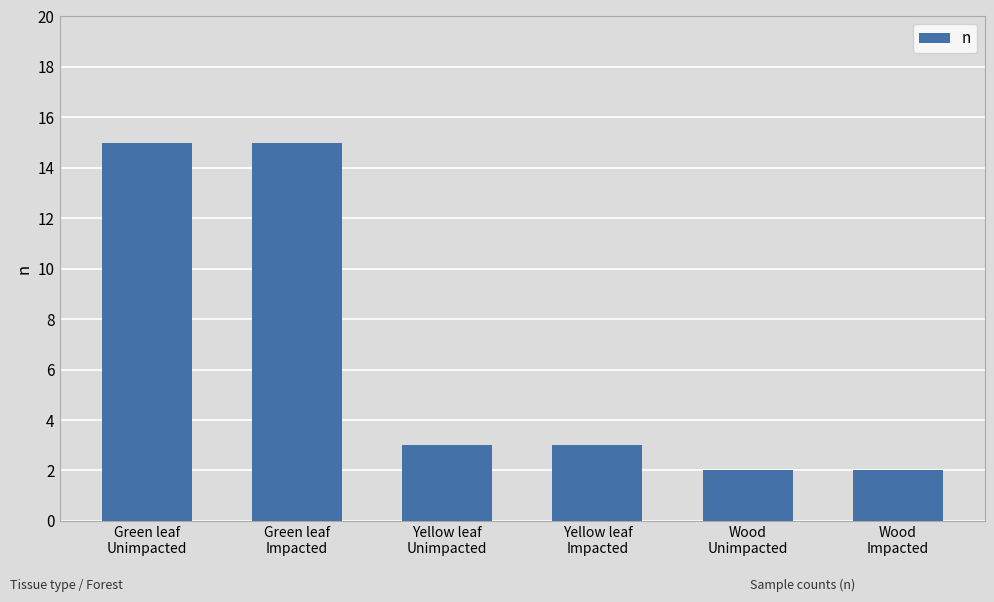

Does the chart contain stacked bars?

No